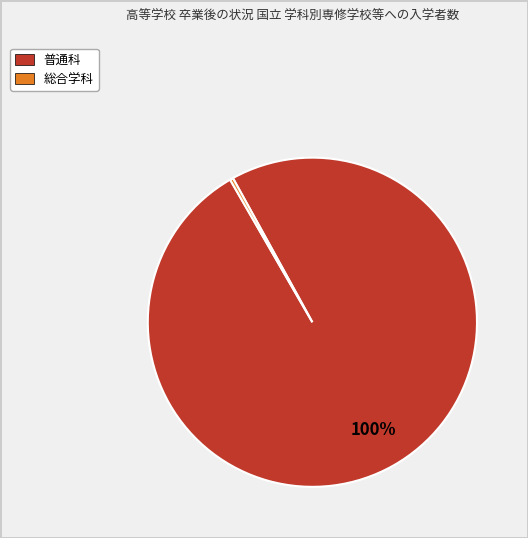

Is there any slice that represents more than half of the pie?

Yes